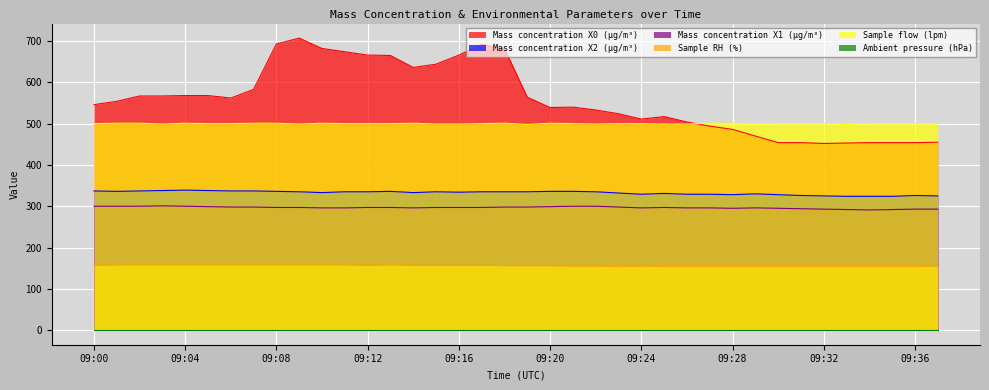

At how many categories does at least one series exceed 112?

38